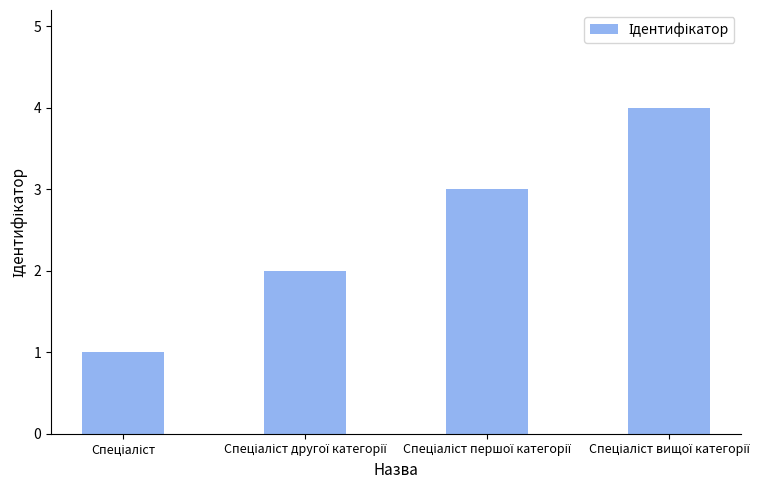

Are the bars horizontal?

No